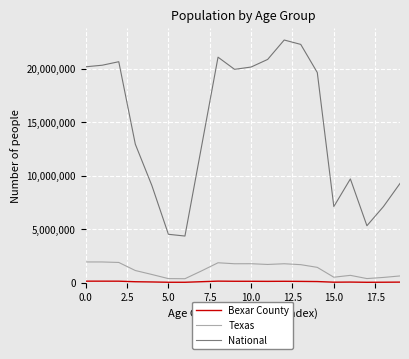

Which series has the widest spread of values?

National